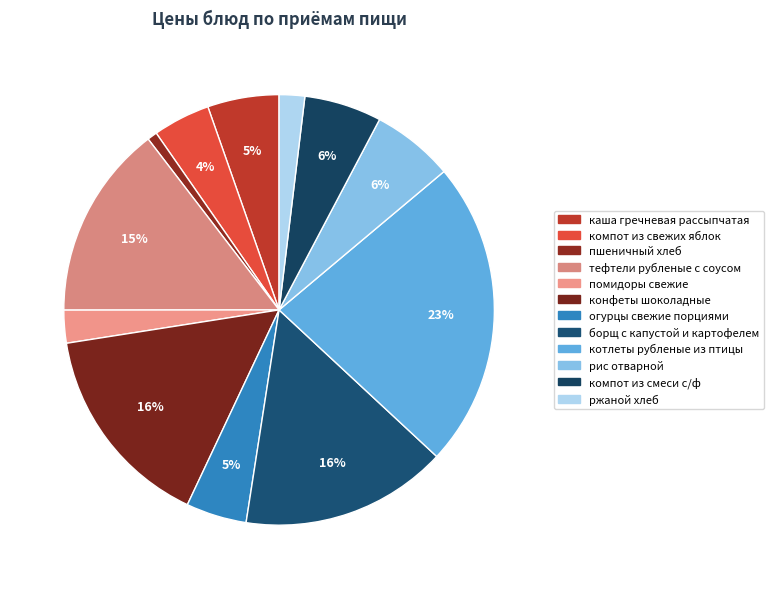

How many segments does this pie chart have?

12